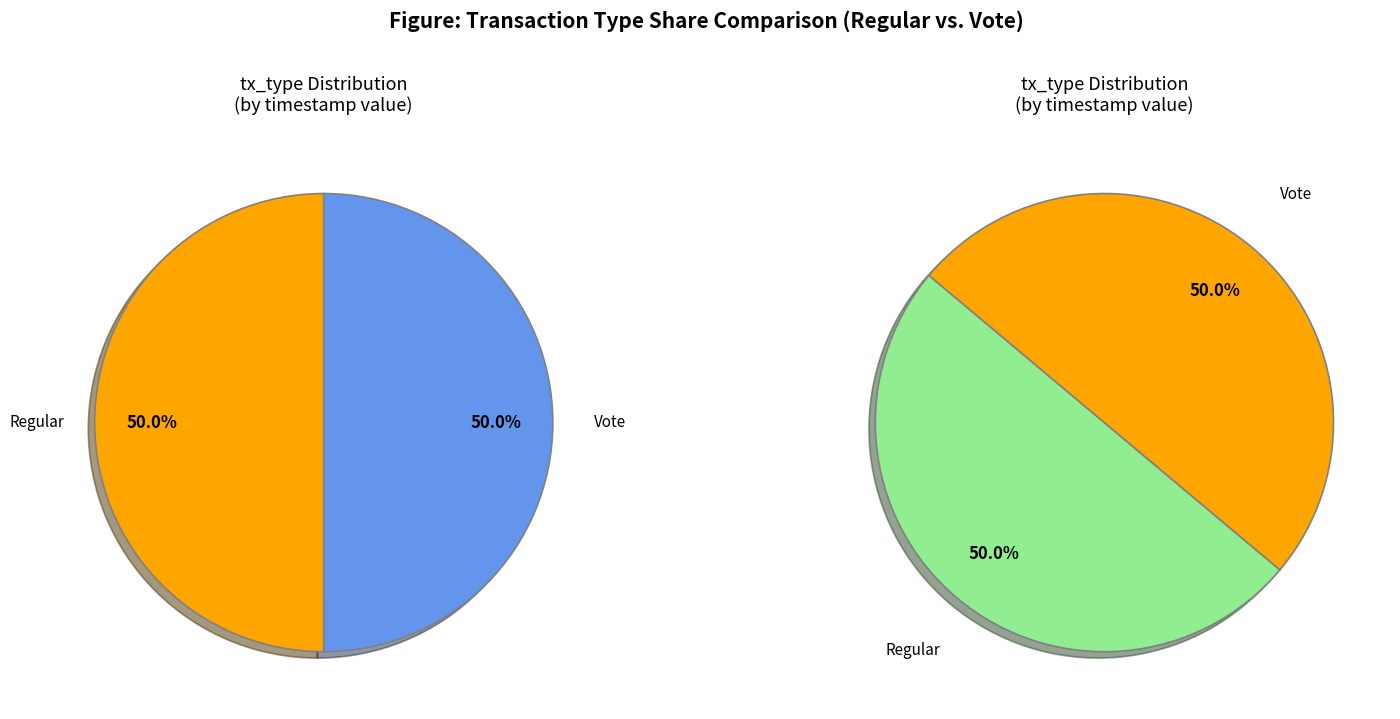

To the nearest percent, what portion does Regular represent?

50%